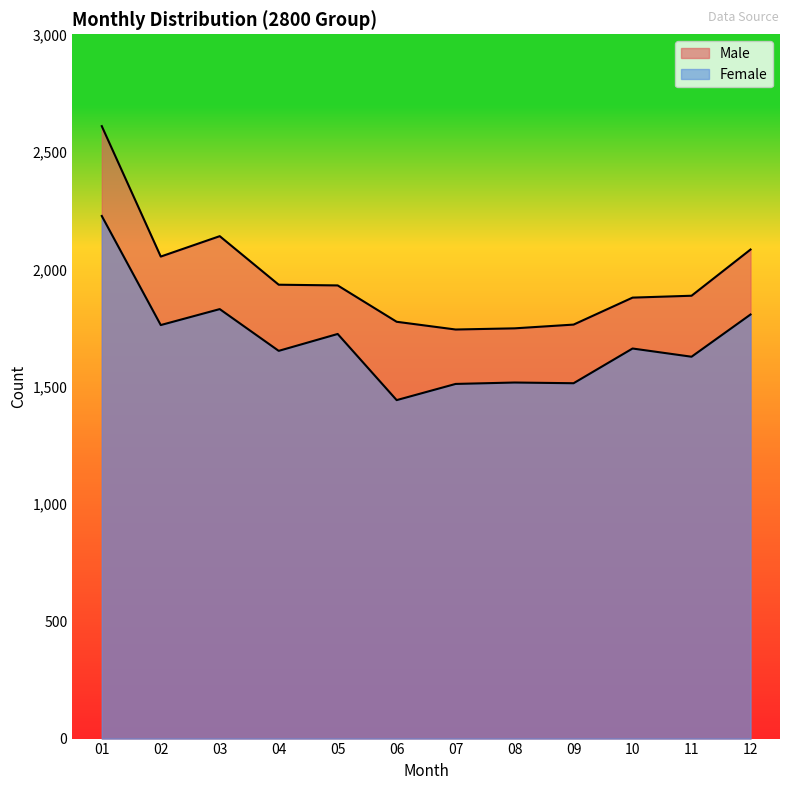

At which label does Female reach its minimum?

06